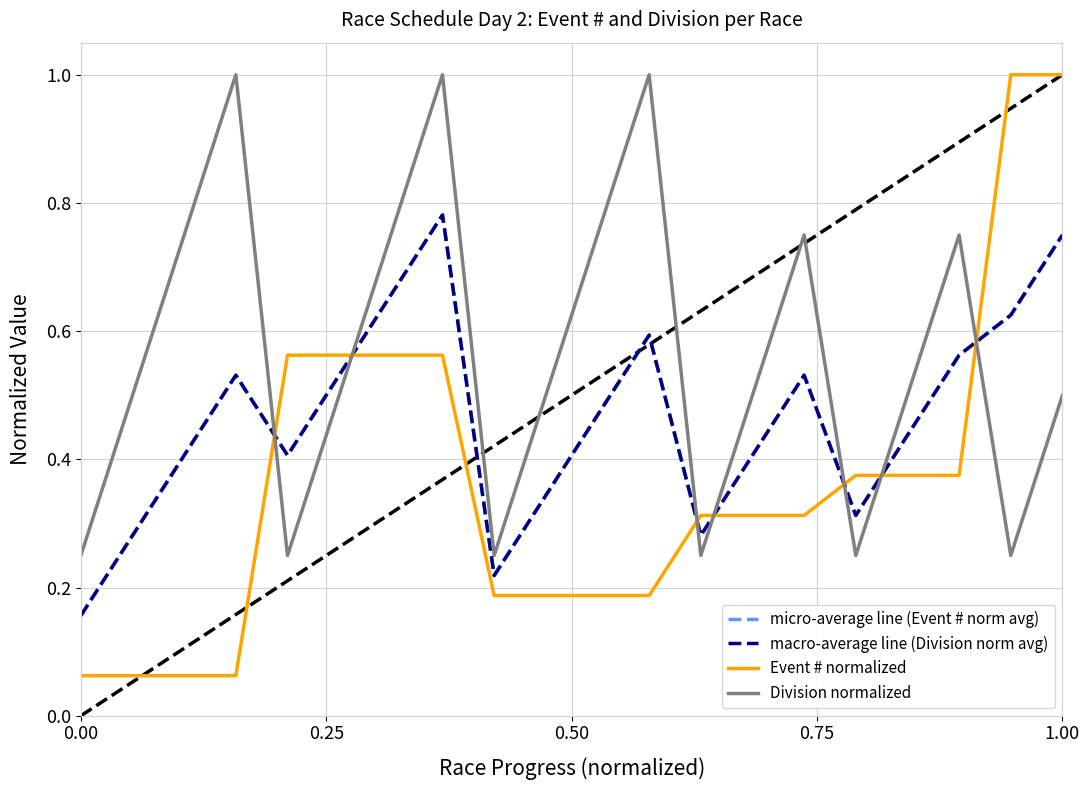

Does the chart display data point markers on the line(s)?

No